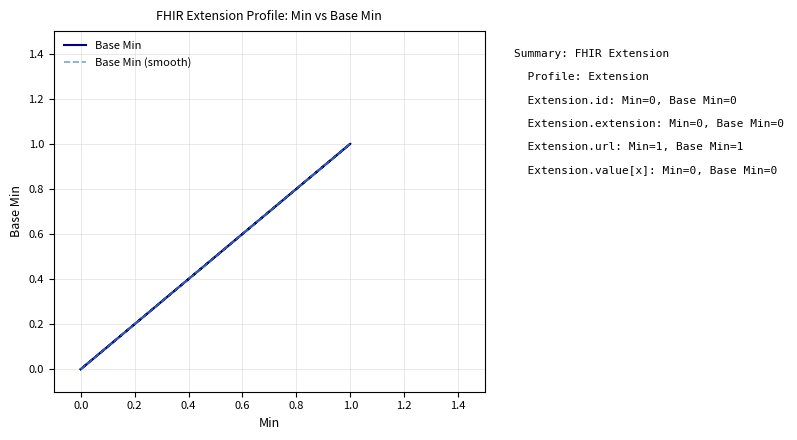

Reading right to left, what are all the values shown in this chart?

Base Min: 0	1	0	0	0
Base Min (smooth): 0	1	0	0	0